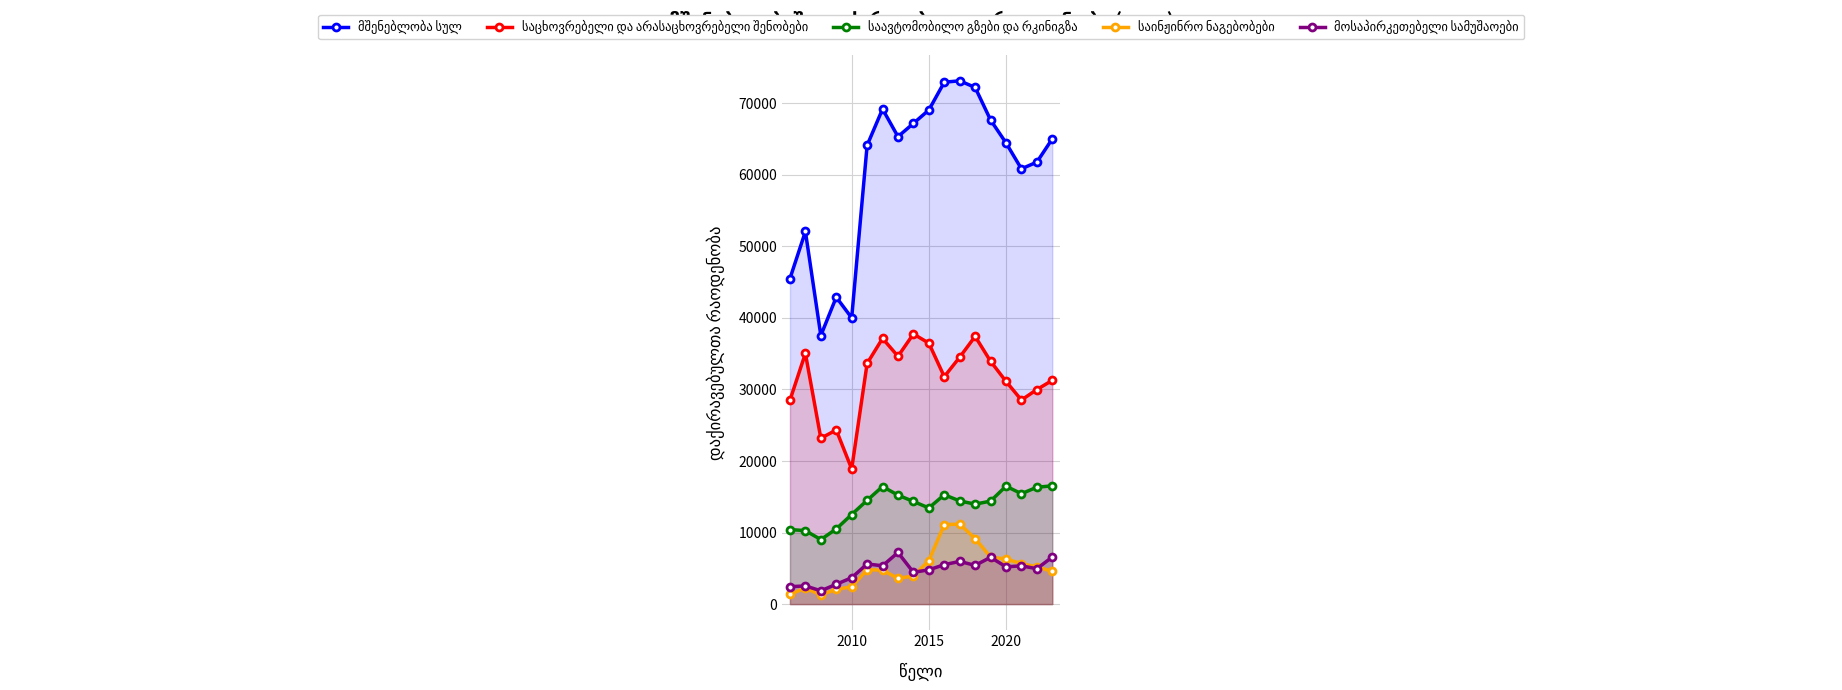

At how many categories does at least one series exceed 51148?

14